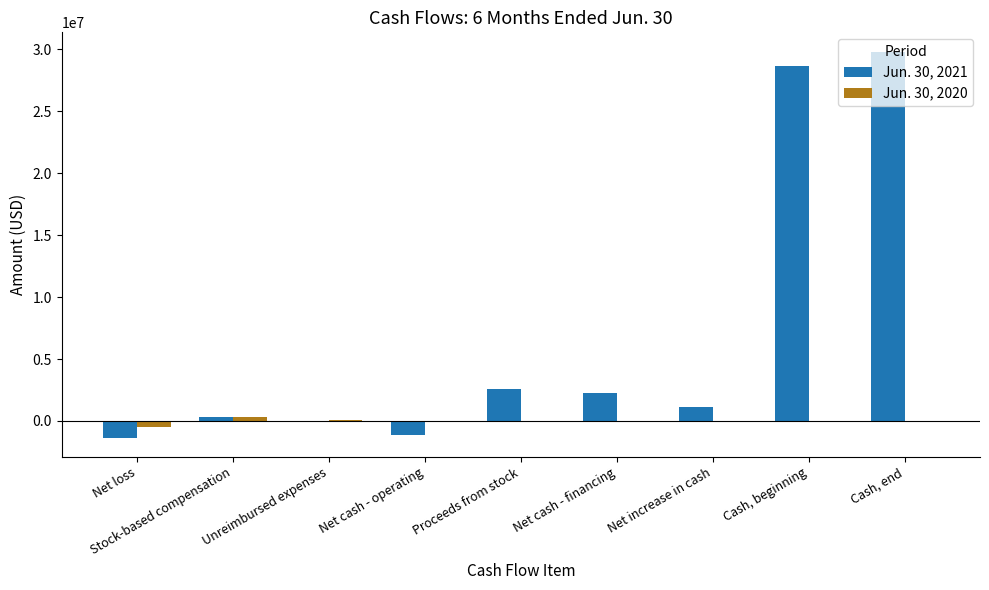

Where does the Jun. 30, 2020 series first go above 0?

Stock-based compensation